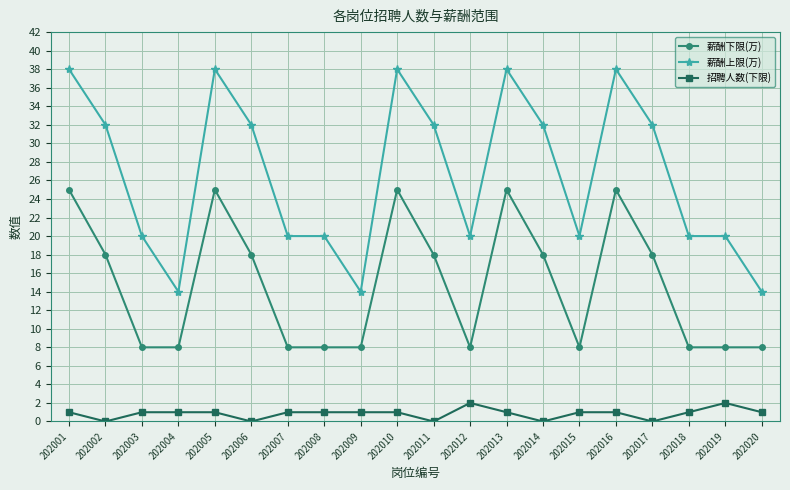

Where is the first local maximum for 薪酬上限(万)?

202005